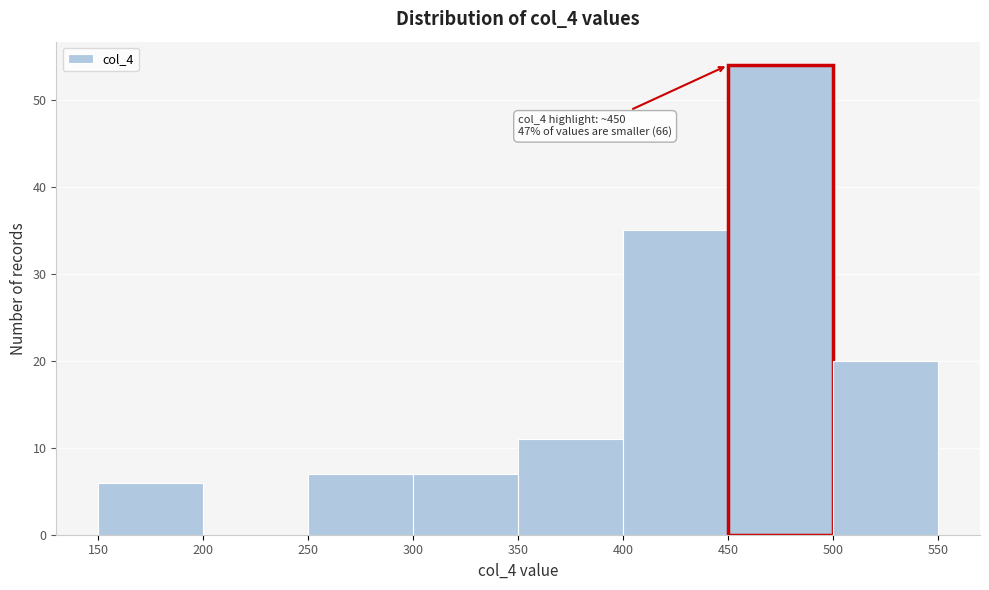

Over which range of the x-axis is the bar tallest?

450 to 500